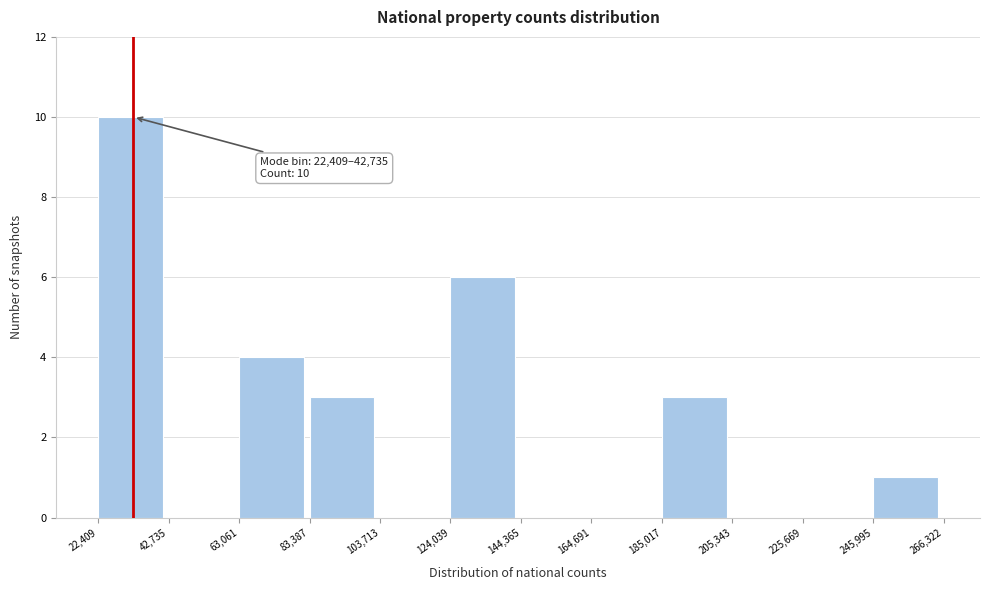

Over which range of the x-axis is the bar tallest?

22,409 to 42,735